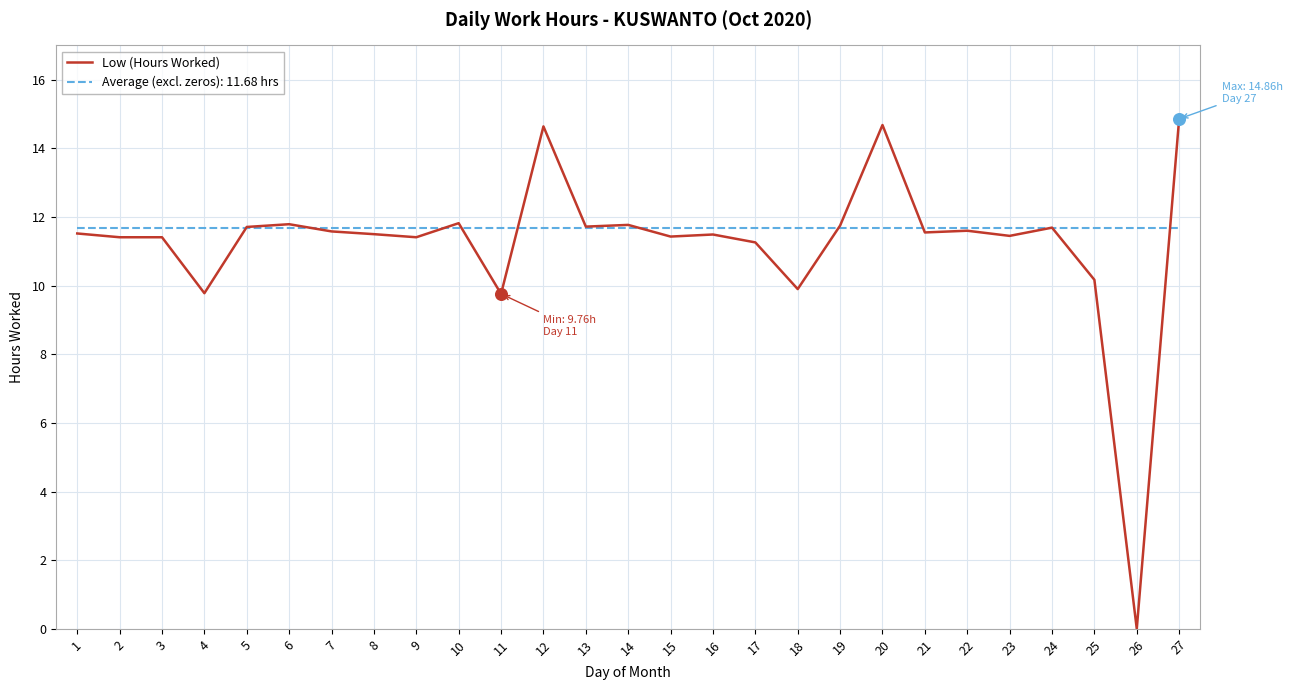

What is the spread (max minus min) of values at 27?

3.2